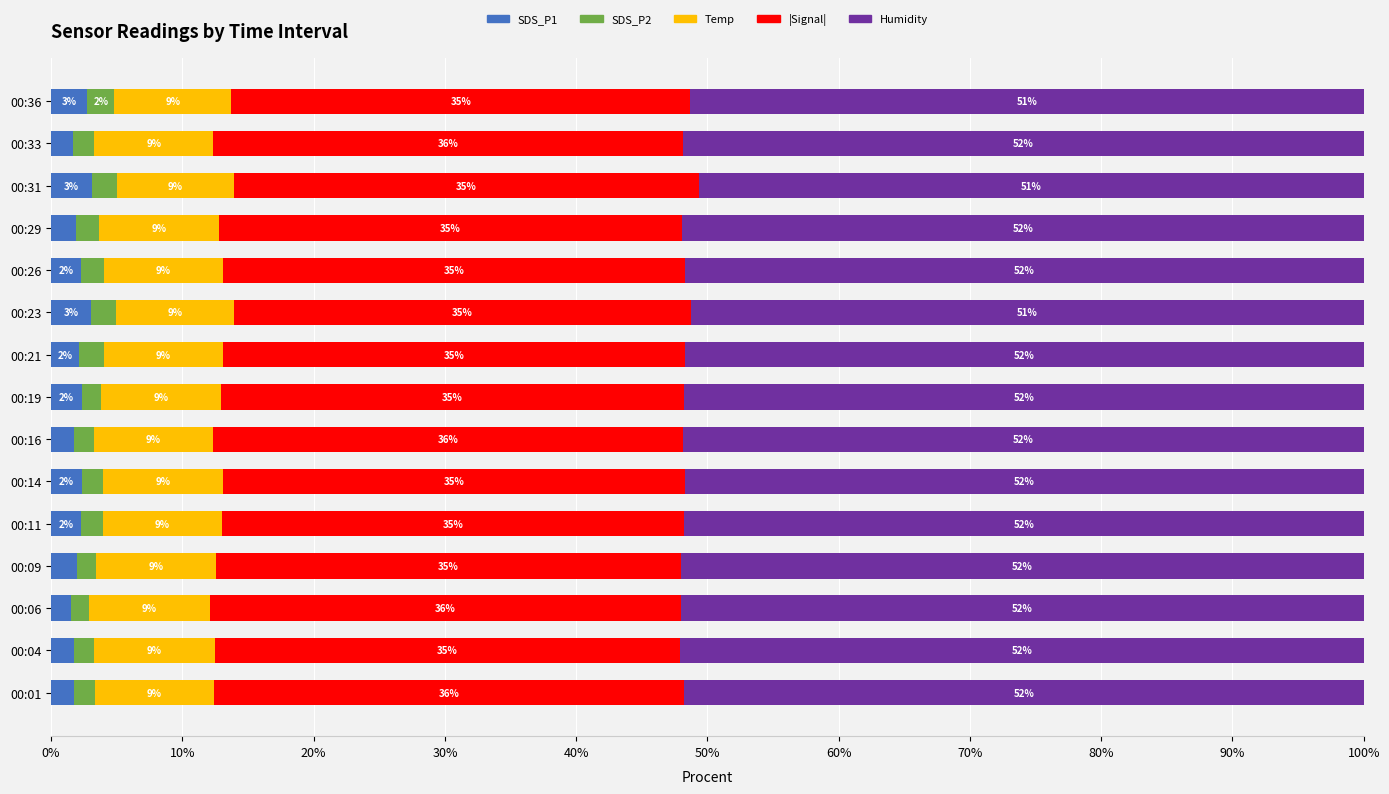

What is the total value across all series at 00:19?

100.0